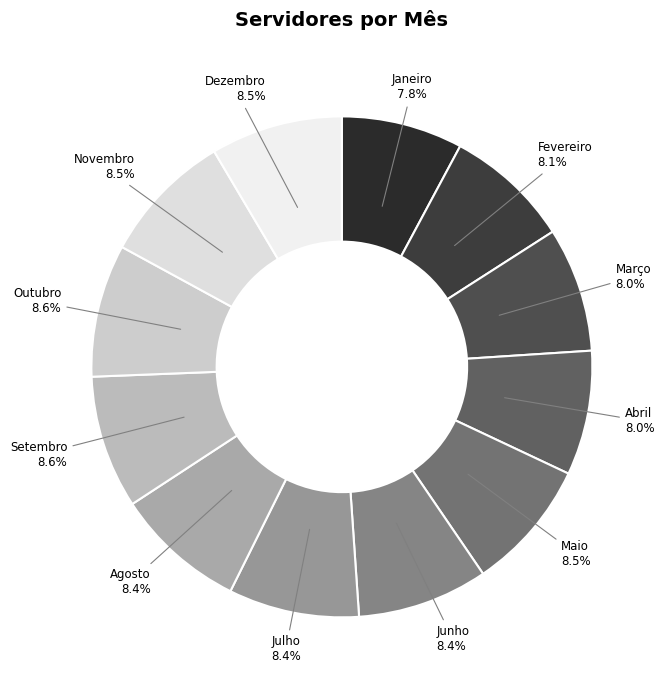

What portion of the pie excludes Junho?

91.6%